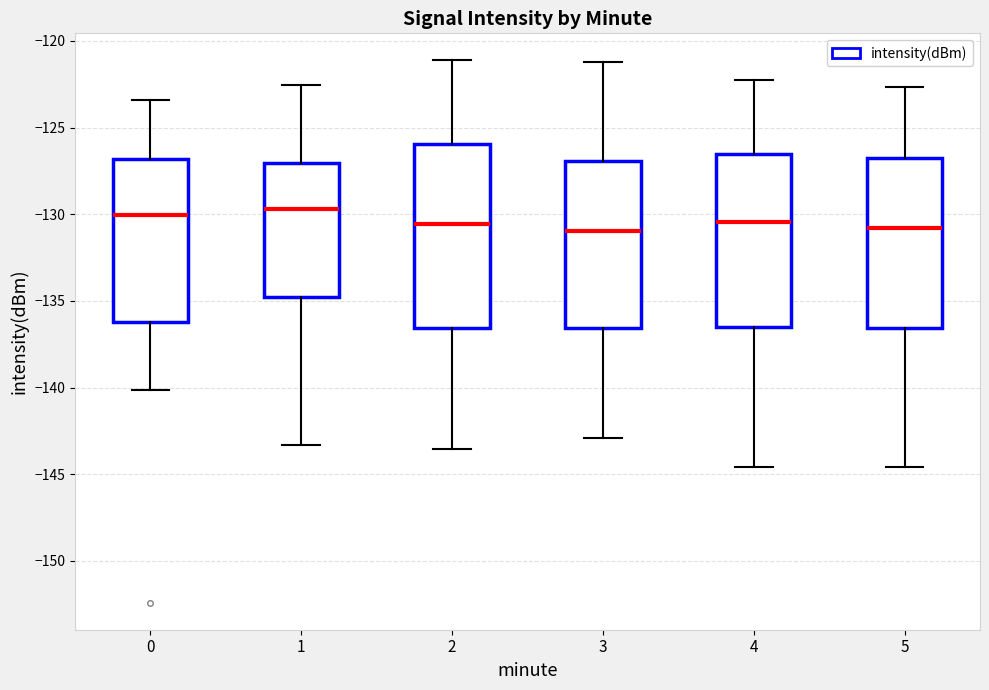

Reading left to right, read every box against the y-axis: the position of its median line, the range the box covers, and the ends of its whiskers. The values are not printed on the chart, so give them approximately, as read against the axis.

0: median -130.0, box -136.0 to -127.0, whiskers -140.0 to -123.5
1: median -129.5, box -135.0 to -127.0, whiskers -143.5 to -122.5
2: median -130.5, box -136.5 to -126.0, whiskers -143.5 to -121.0
3: median -131.0, box -136.5 to -127.0, whiskers -143.0 to -121.0
4: median -130.5, box -136.5 to -126.5, whiskers -144.5 to -122.0
5: median -131.0, box -136.5 to -127.0, whiskers -144.5 to -122.5